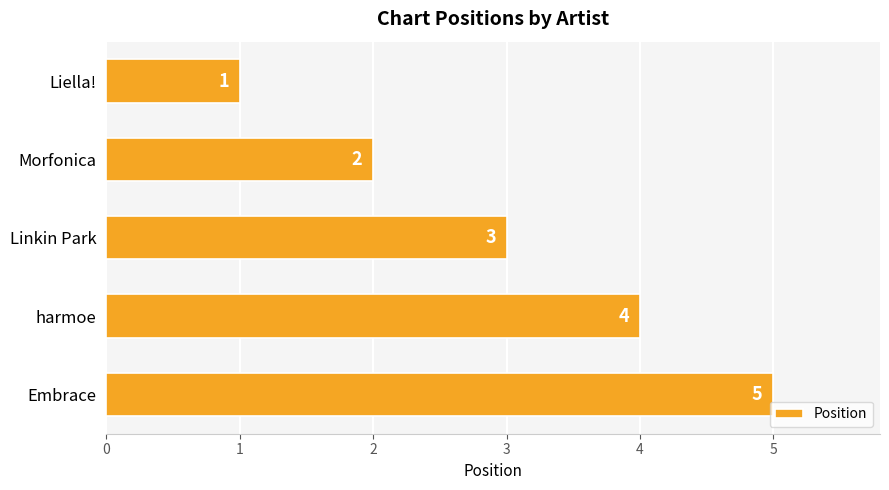

What is the average value?

3